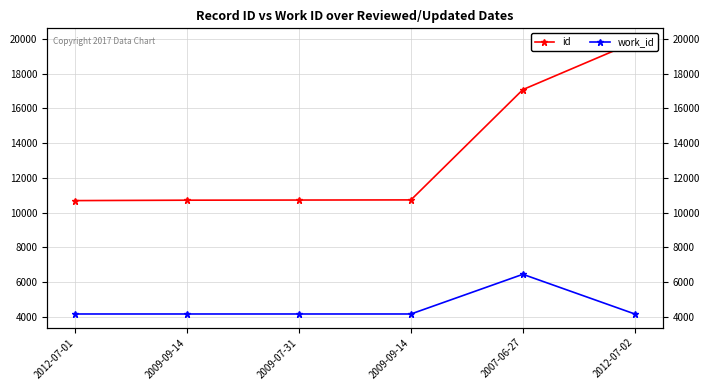

How many values in the id series are below 10728?

3